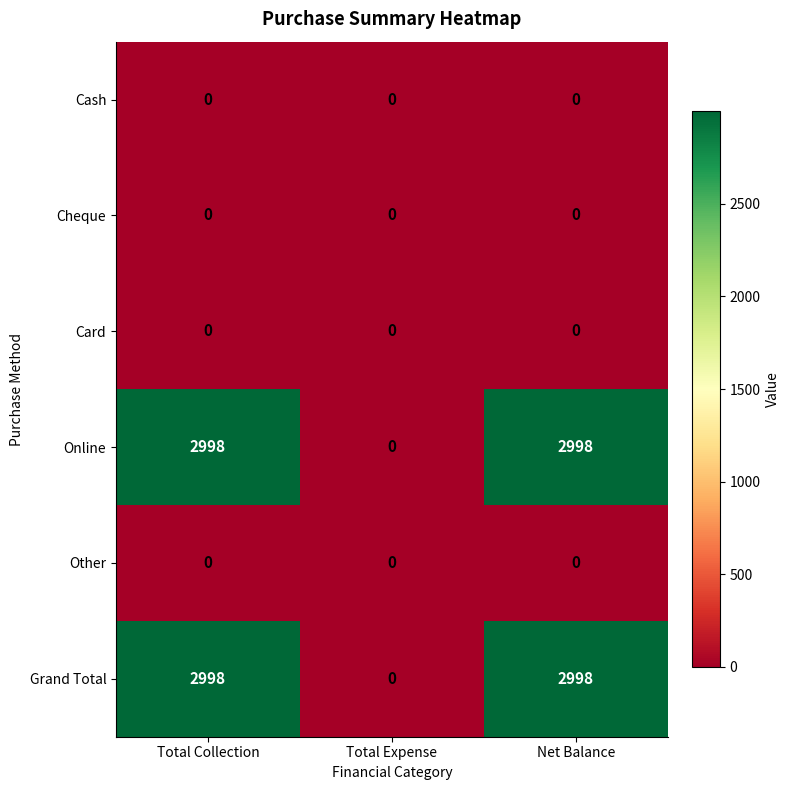

Is the value of Grand Total at Net Balance greater than the value of Online at Total Expense?

Yes